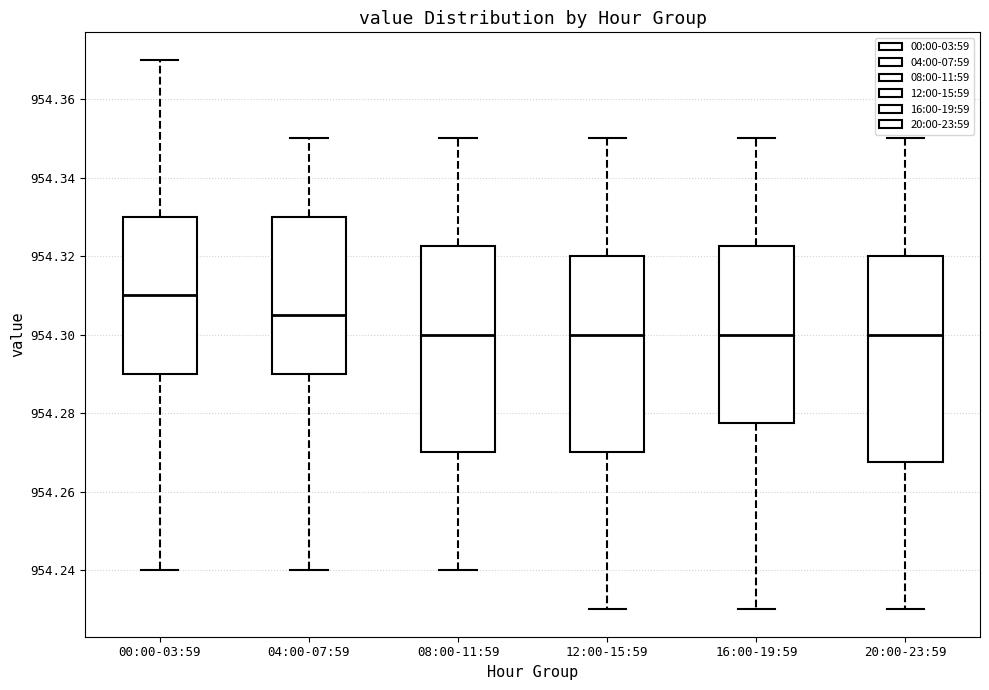

Where does the median line of the box for 04:00-07:59 sit on the y-axis? The values are not printed on the chart, so give them approximately, as read against the axis.

954.306